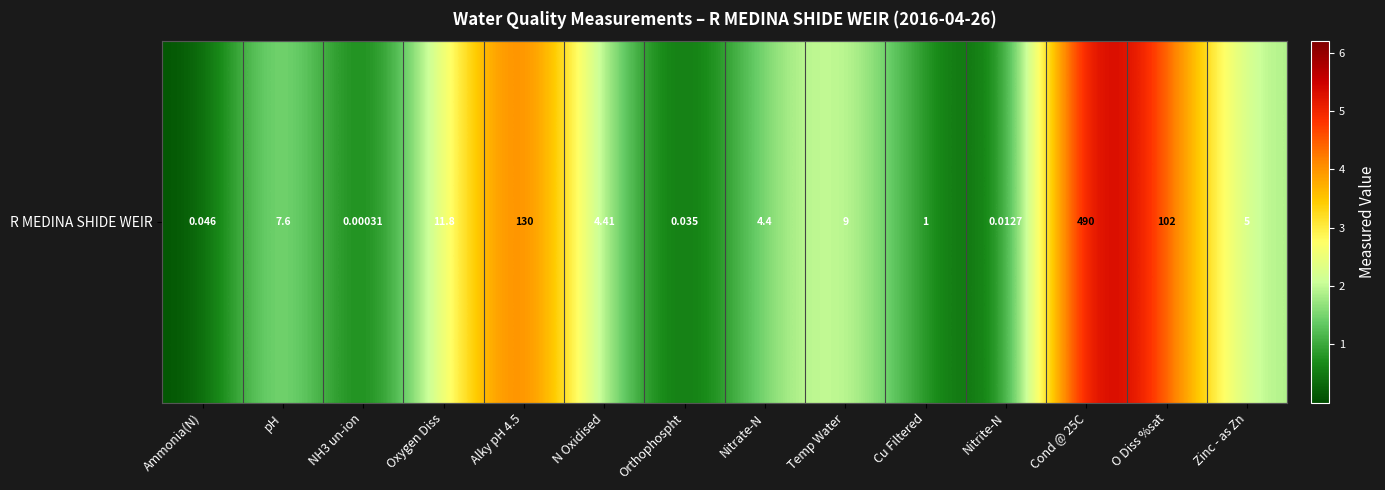

List the labels in order of value, largest first.

Cond @ 25C, Alky pH 4.5, O Diss %sat, Oxygen Diss, Temp Water, pH, Zinc - as Zn, N Oxidised, Nitrate-N, Cu Filtered, Ammonia(N), Orthophospht, Nitrite-N, NH3 un-ion